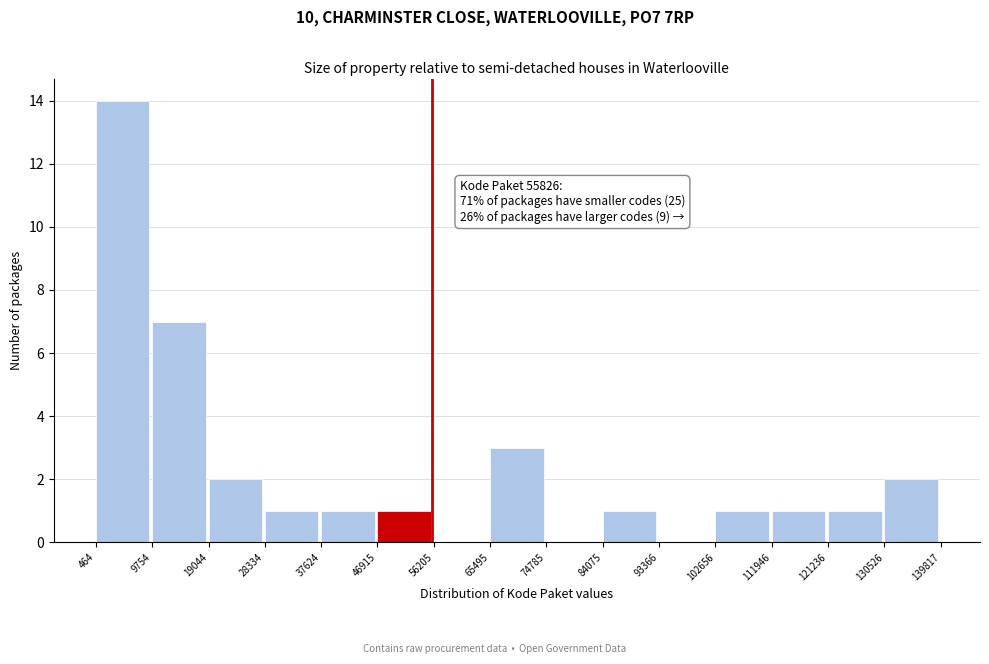

Over which range of the x-axis is the bar tallest?

464 to 9754